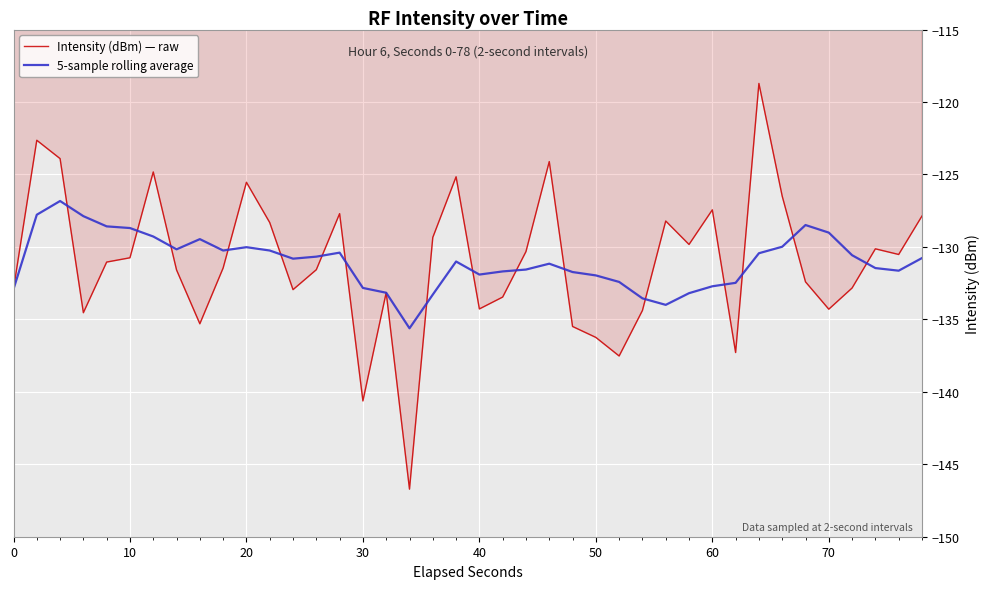

Which series has the largest range (max minus min)?

Intensity (dBm) — raw